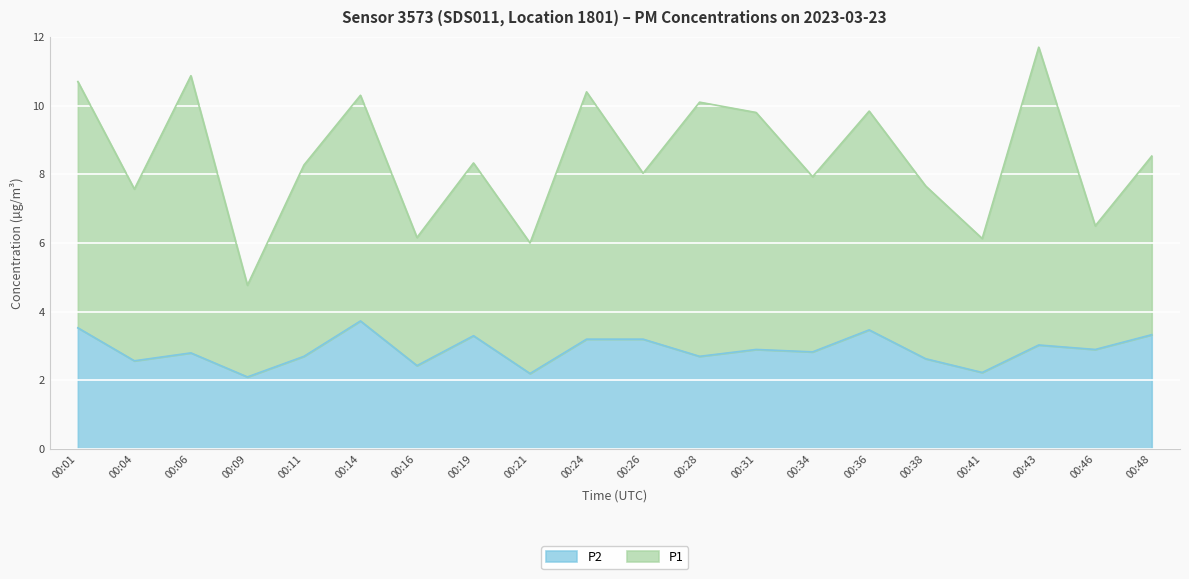

Reading left to right, transcribe all the data shown in this chart.

P1: 00:01=10.7	00:04=7.6	00:06=10.9	00:09=4.8	00:11=8.3	00:14=10.3	00:16=6.2	00:19=8.3	00:21=6.0	00:24=10.4	00:26=8.0	00:28=10.1	00:31=9.8	00:34=7.9	00:36=9.8	00:38=7.7	00:41=6.1	00:43=11.7	00:46=6.5	00:48=8.5
P2: 00:01=3.5	00:04=2.6	00:06=2.8	00:09=2.1	00:11=2.7	00:14=3.7	00:16=2.4	00:19=3.3	00:21=2.2	00:24=3.2	00:26=3.2	00:28=2.7	00:31=2.9	00:34=2.8	00:36=3.5	00:38=2.6	00:41=2.2	00:43=3.0	00:46=2.9	00:48=3.3